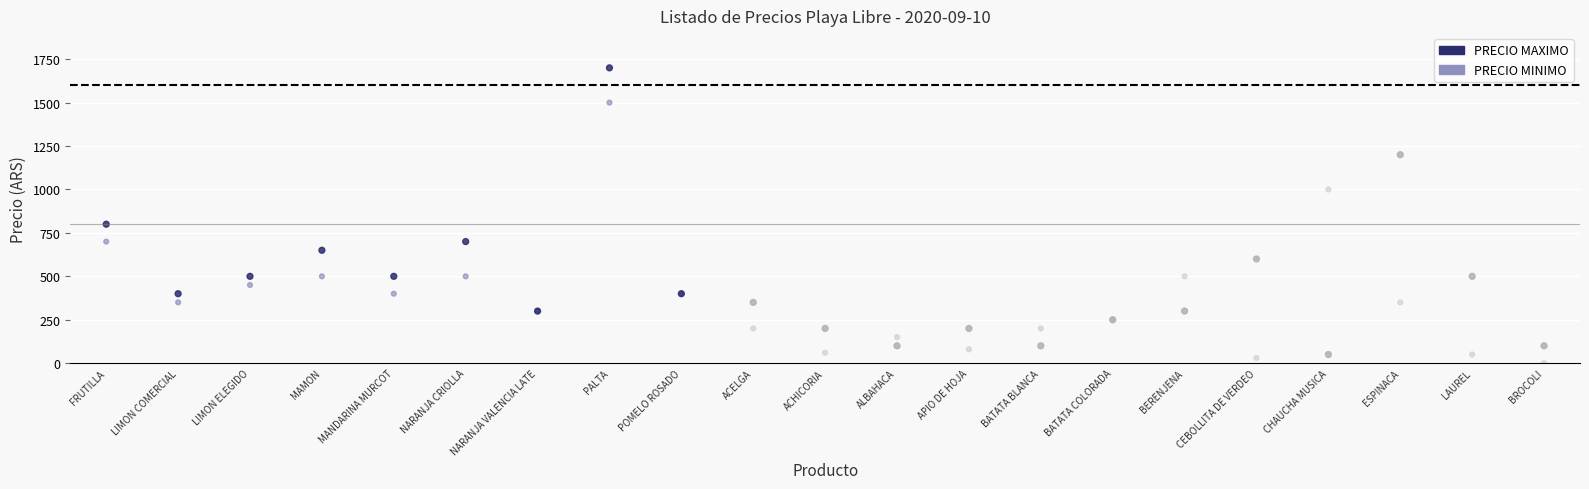

Which series contains the lowest Y value?

PRECIO MINIMO